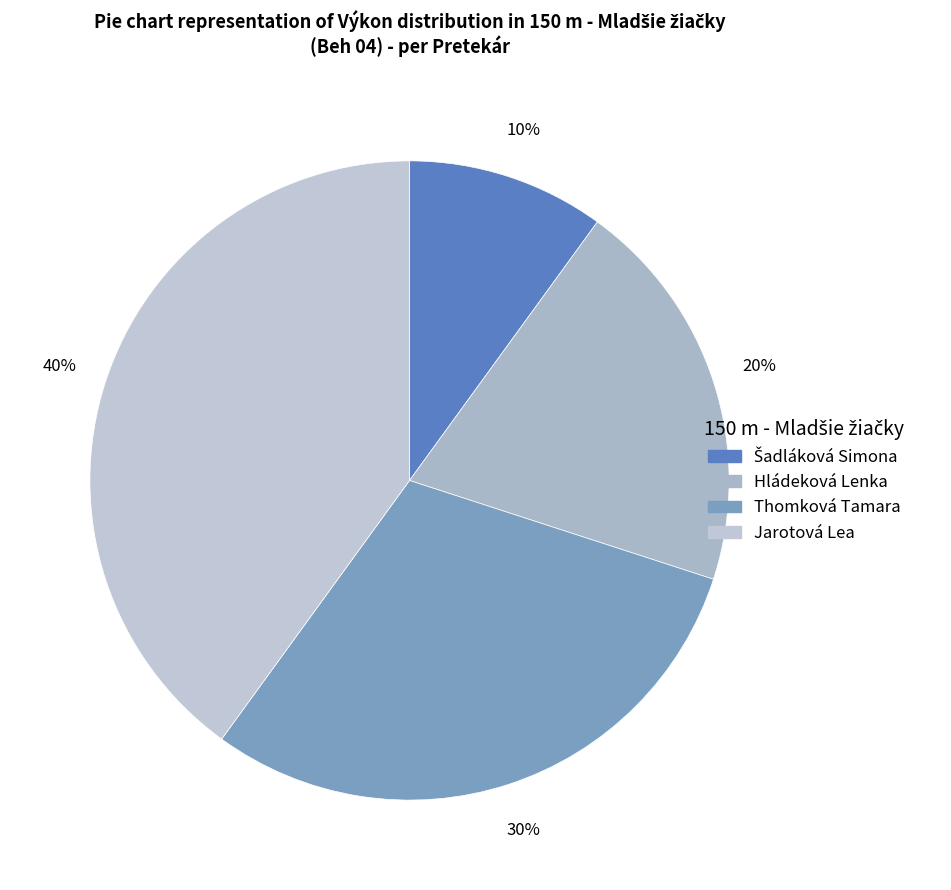

Is it true that Šadláková Simona is 10% of the pie?

True